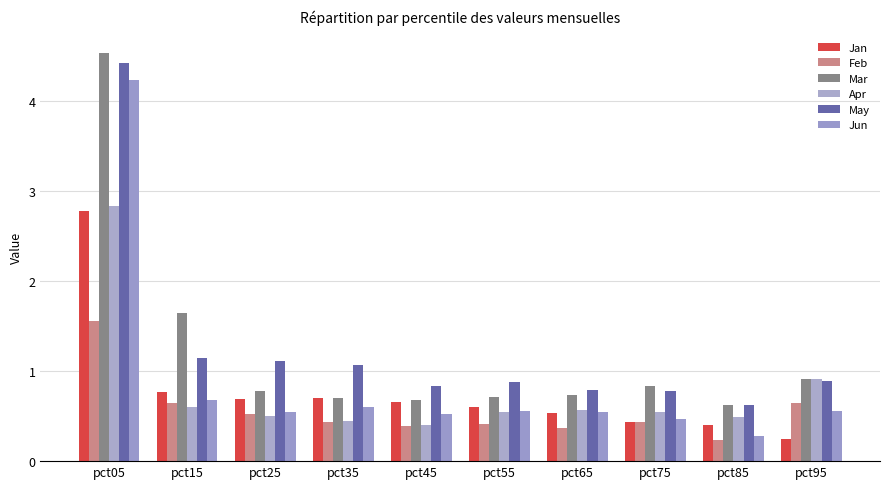

Are the bars grouped side by side (vs. stacked)?

Yes